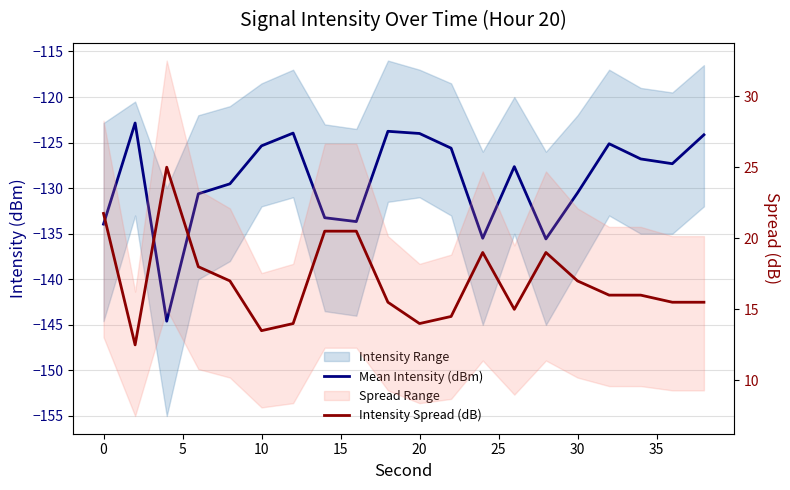

How many categories are shown in the chart?

20